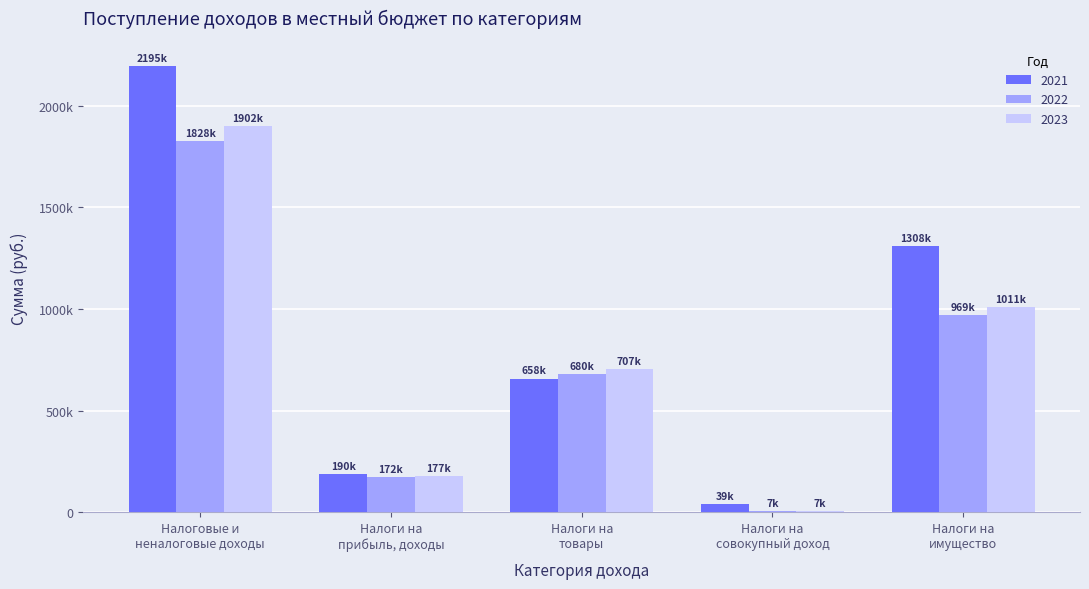

Is it true that 2021 equals 2020383 at Налоги на
имущество?

False